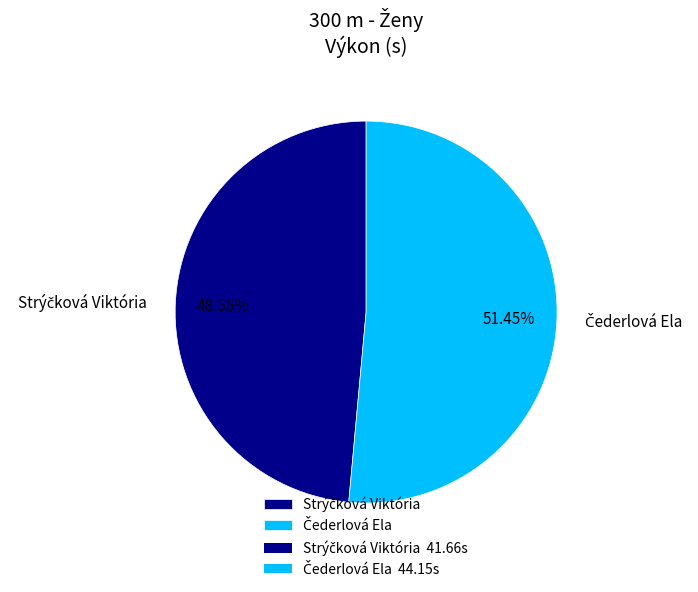

Does any single category account for the majority?

Yes